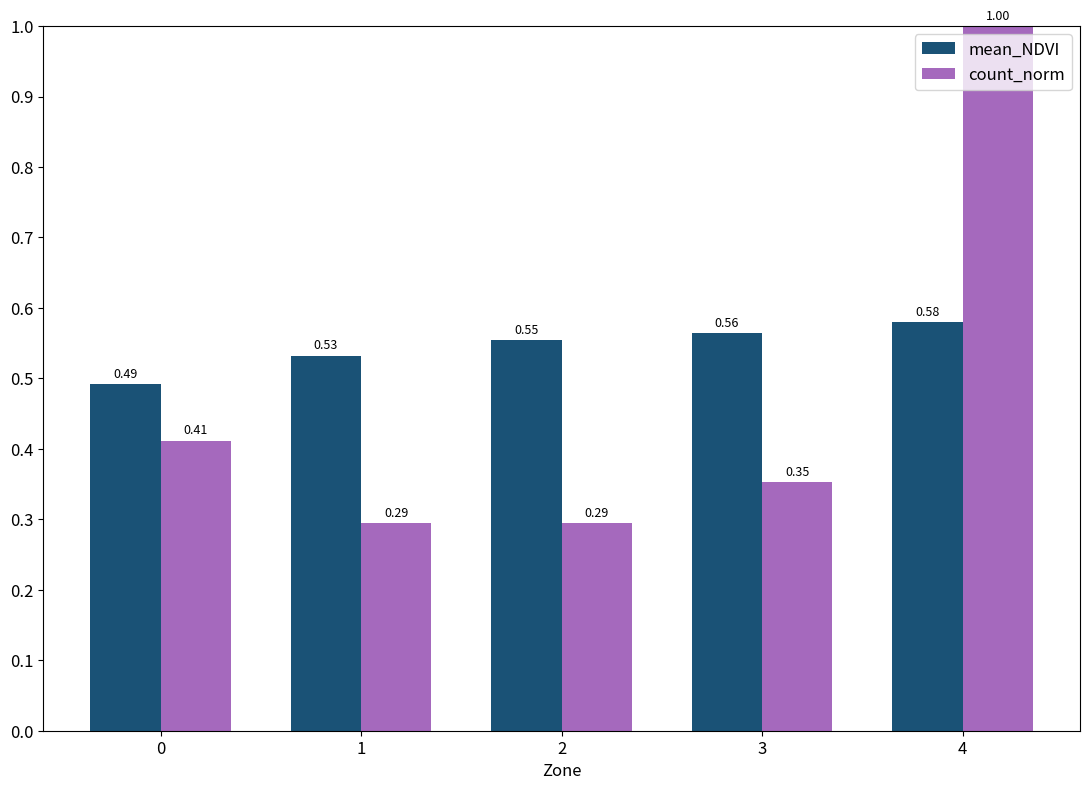

What is the total value across all series at 4?

1.6